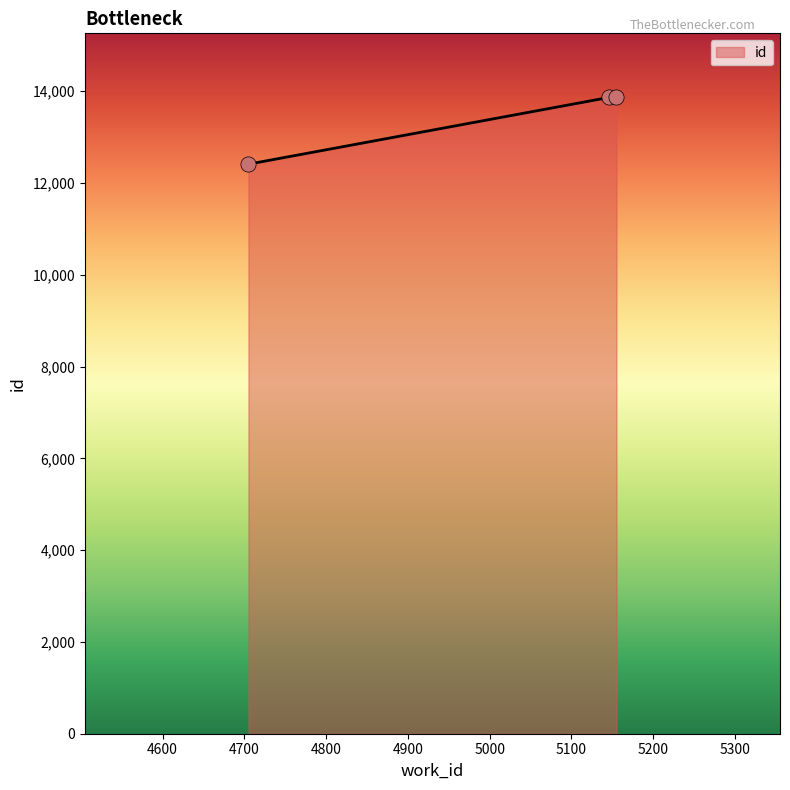

What is the smallest value displayed?

12409